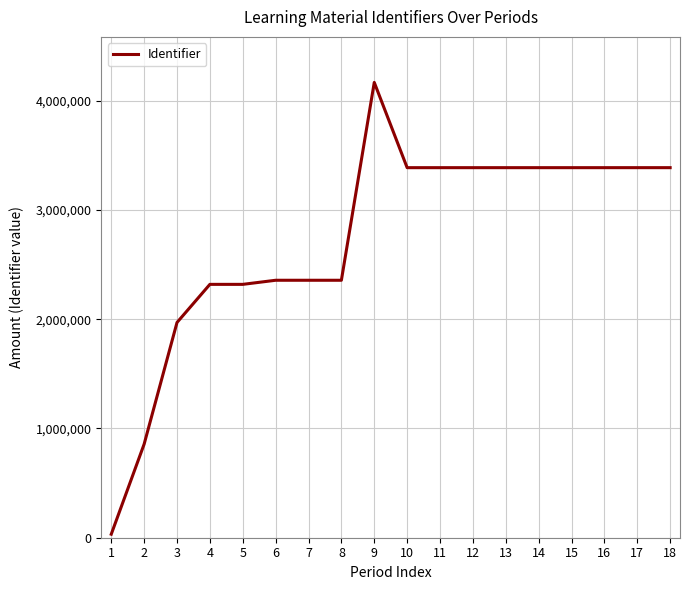

How many values are below 3386411?

9